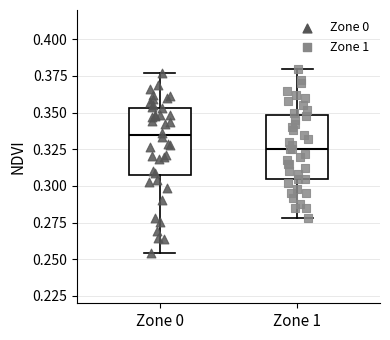

Which box's median line is the lowest?

Zone 1